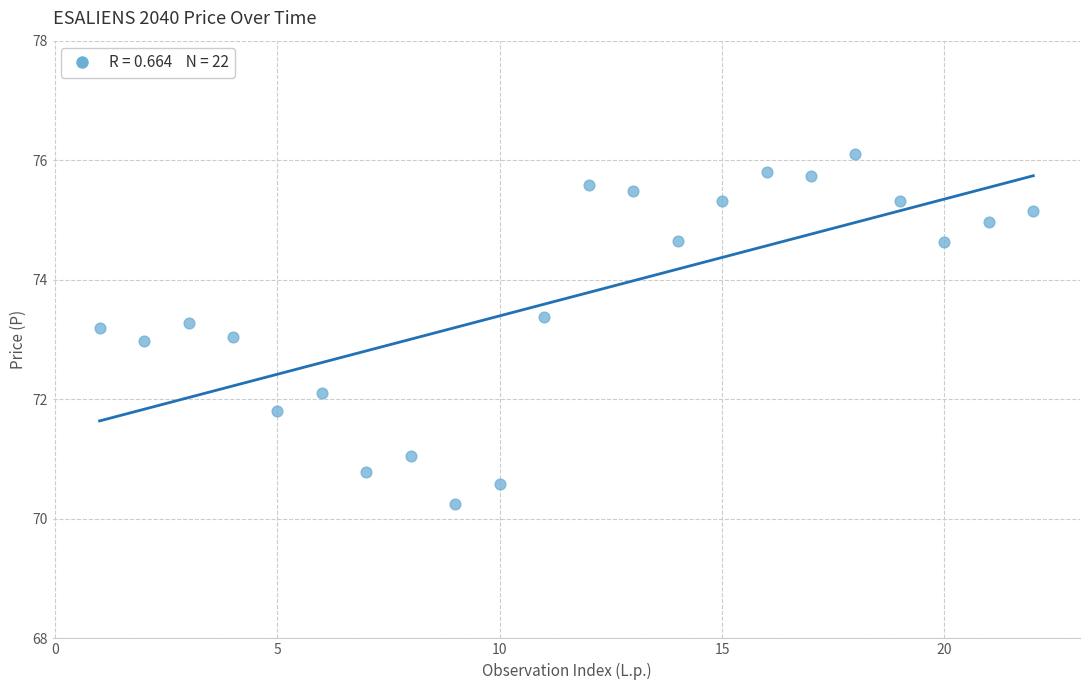

What is the range of Y values (max minus min)?

5.9